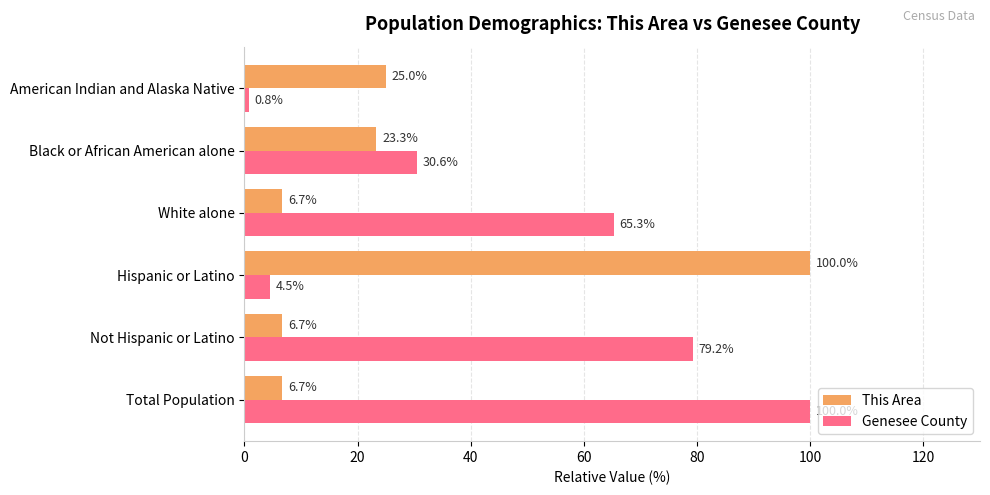

What is the difference between the maximum and minimum values in the This Area series?

93.3